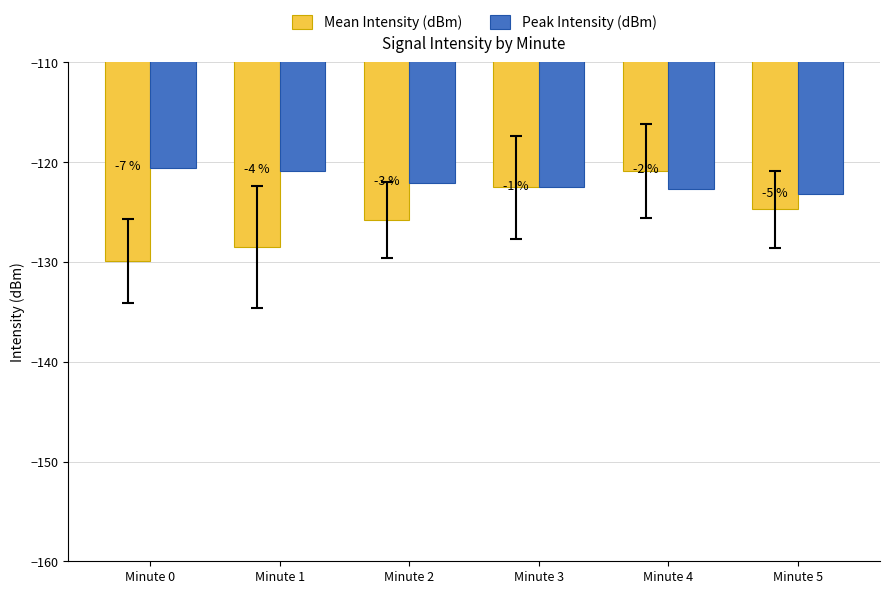

Does the chart contain stacked bars?

No